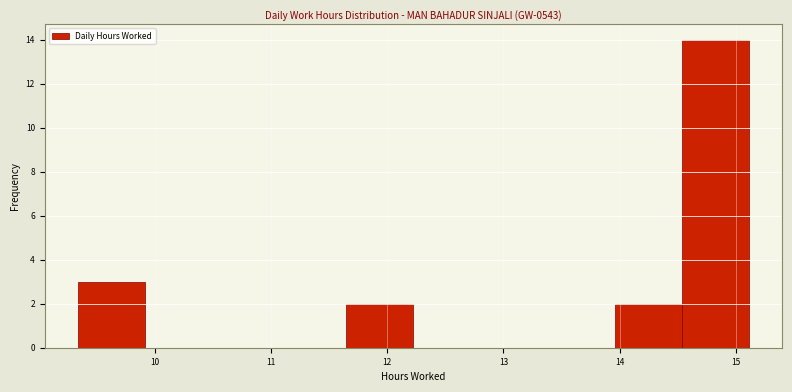

Which range on the x-axis has the tallest bar?

14.5 to 15.1